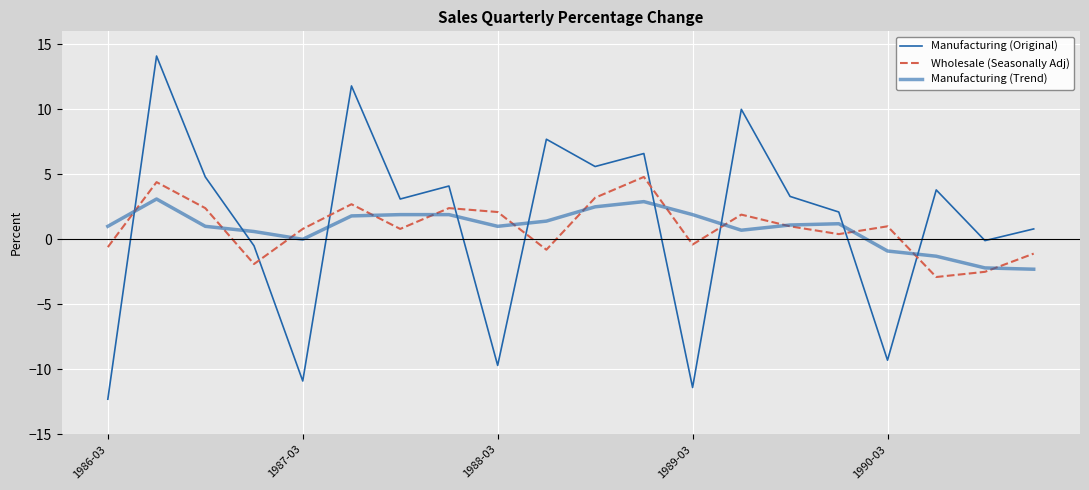

What is the difference between the second highest and minimum values in the Wholesale (Seasonally Adj) series?

7.3